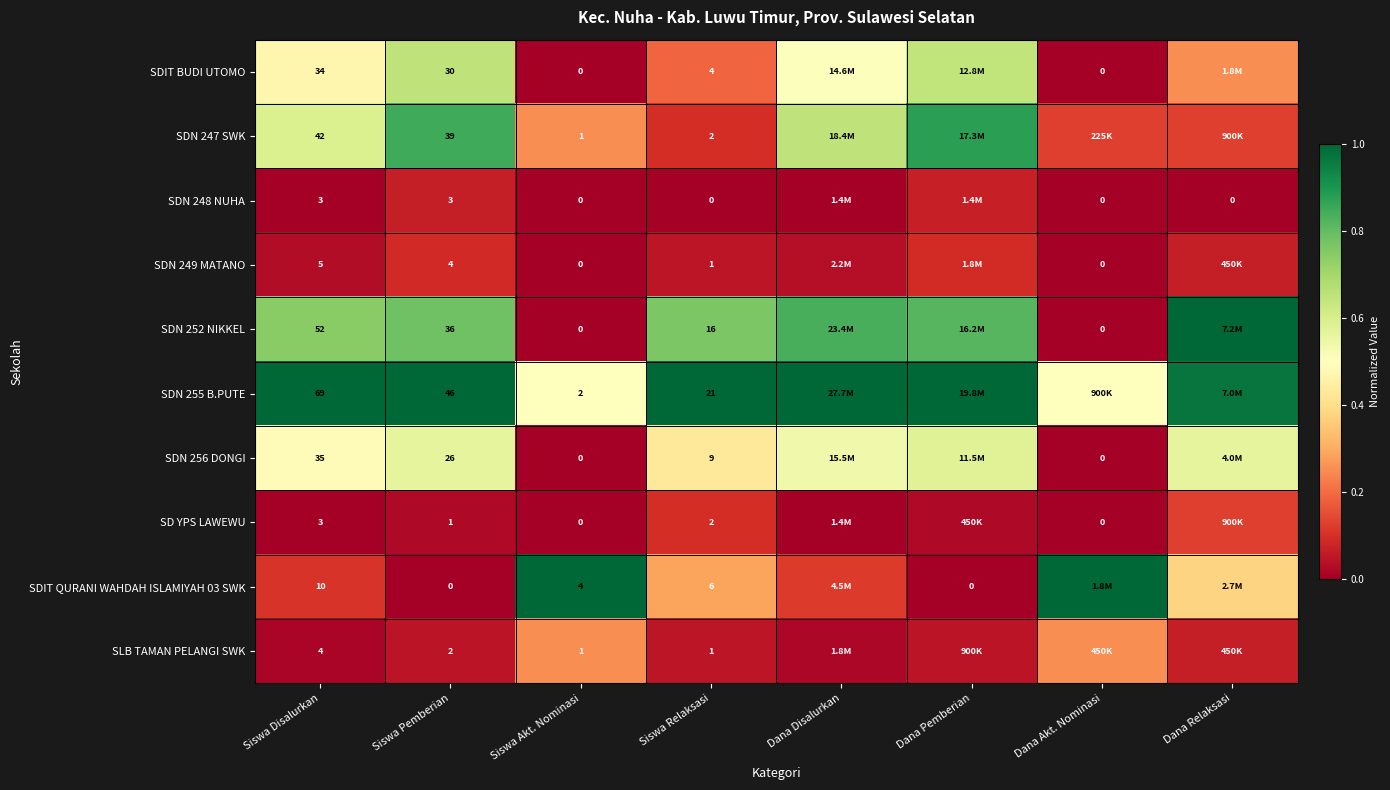

The SDN 248 NUHA series shows 0.0 at Dana Disalurkan. True or false?

False